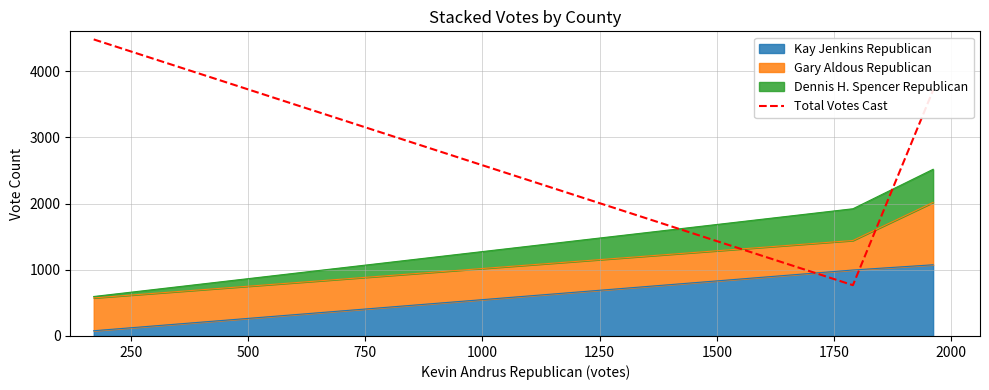

What is the minimum value shown in the chart?

767